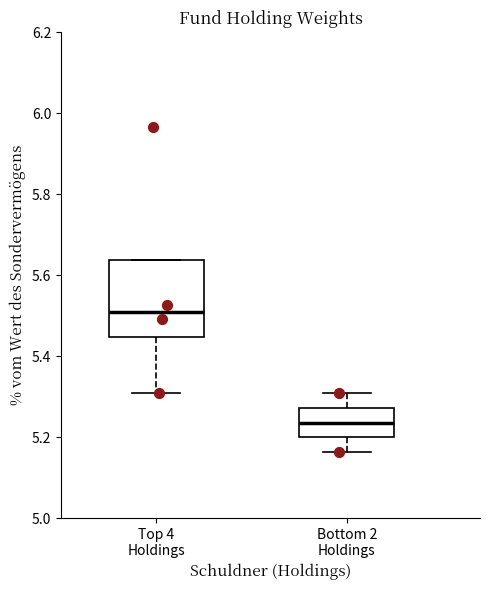

Reading left to right, read every box against the y-axis: the position of its median line, the range the box covers, and the ends of its whiskers. The values are not printed on the chart, so give them approximately, as read against the axis.

Top 4 Holdings: median 5.50, box 5.44 to 5.64, whiskers 5.32 to 5.64
Bottom 2 Holdings: median 5.24, box 5.20 to 5.28, whiskers 5.16 to 5.30